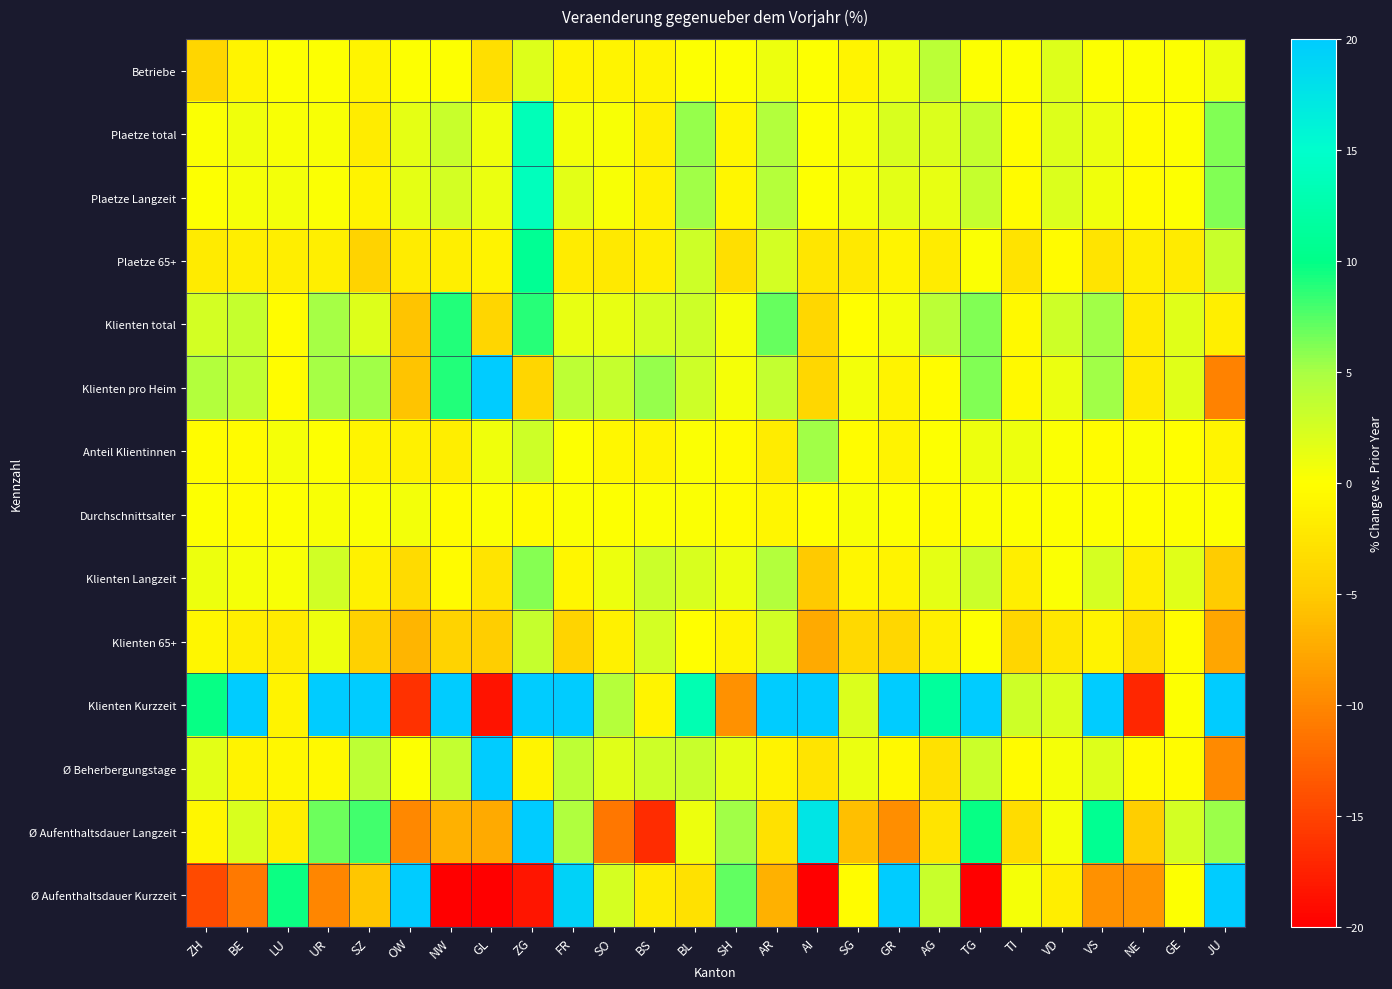

How many data points does each series have?

26